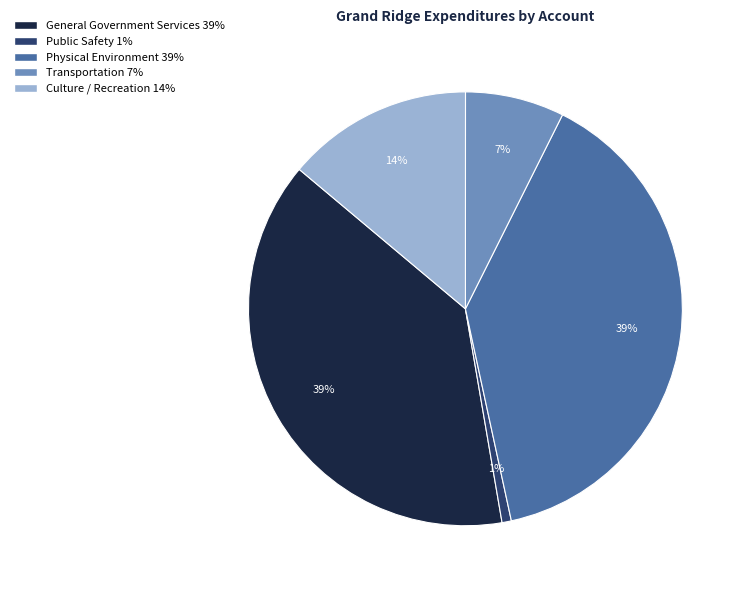

What is the smallest slice in the pie chart?

Public Safety